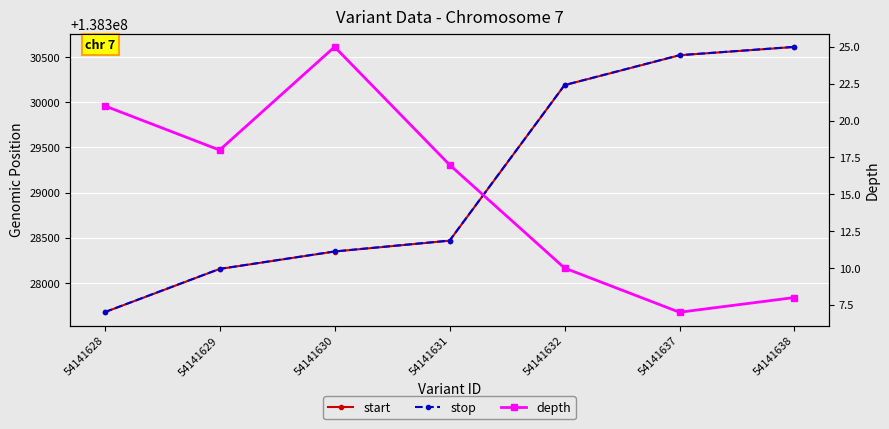

True or false: start has more than 1 interior local peaks.

False